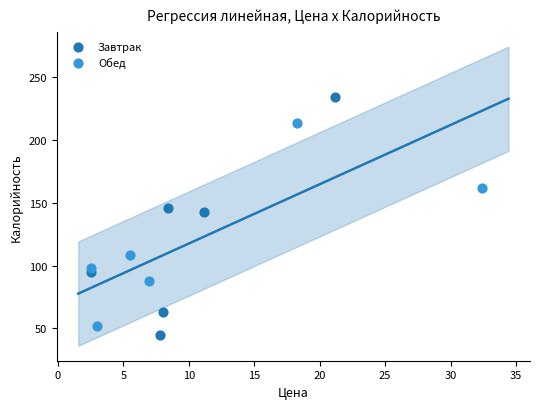

Which series has the widest spread of Y values?

Завтрак